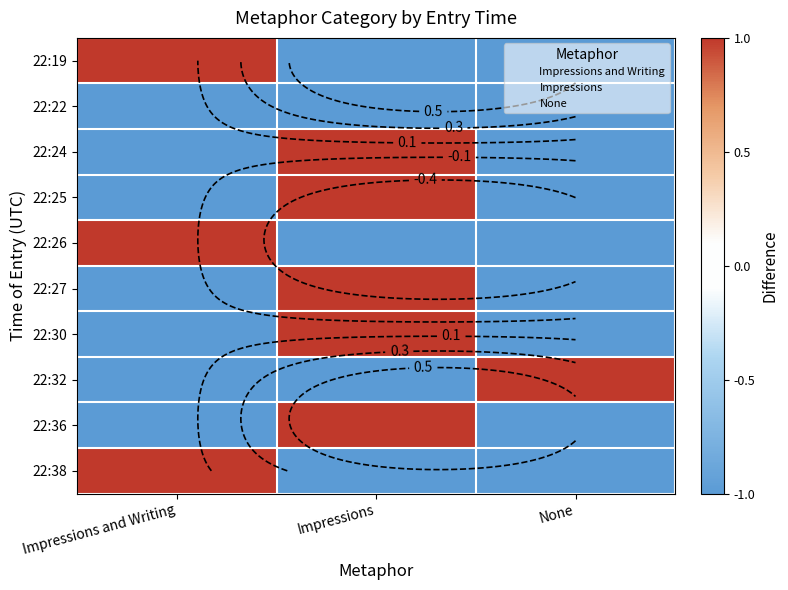

At which label is 22:25 closest to 0?

Impressions and Writing